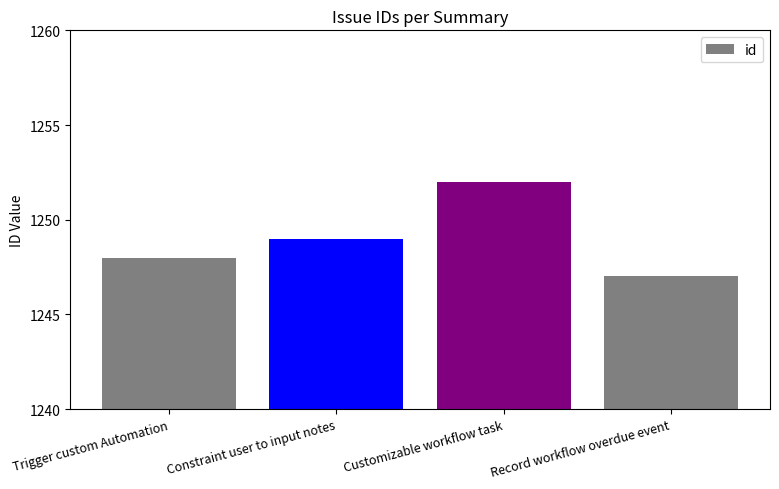

Reading right to left, what are all the values shown in this chart?

1247	1252	1249	1248